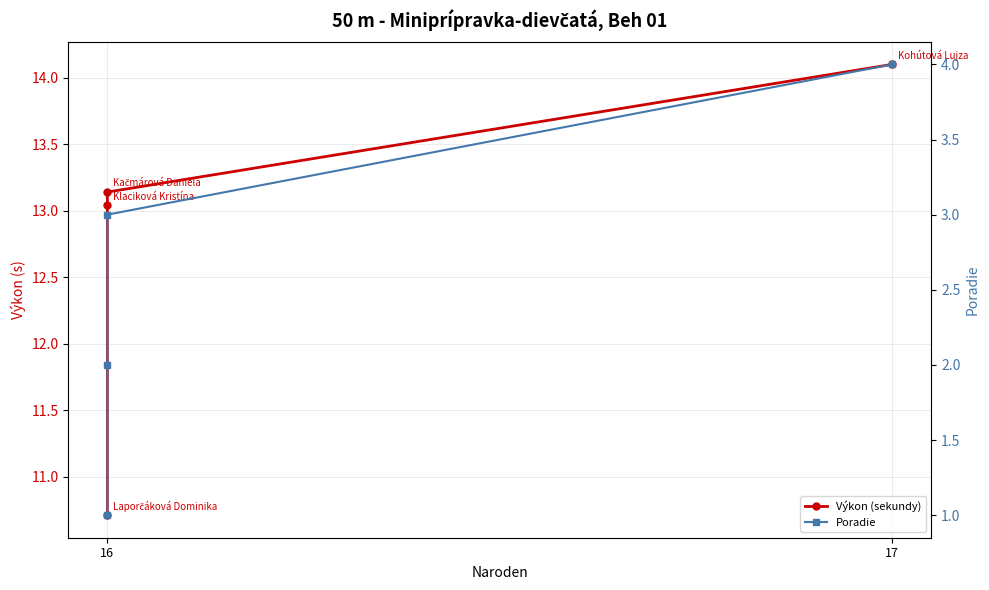

Which series has the widest spread of values?

Výkon (sekundy)